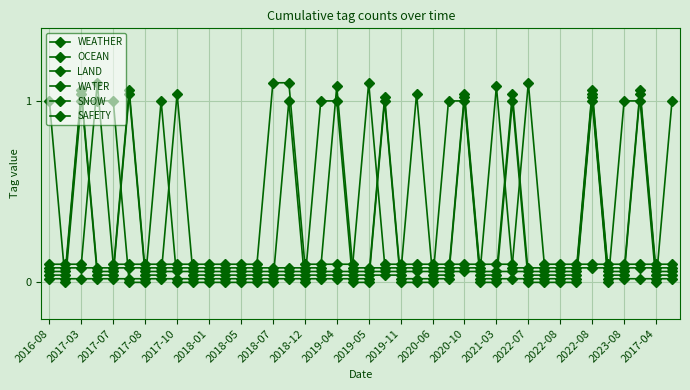

Which category has the lowest value across all series?

2017-03